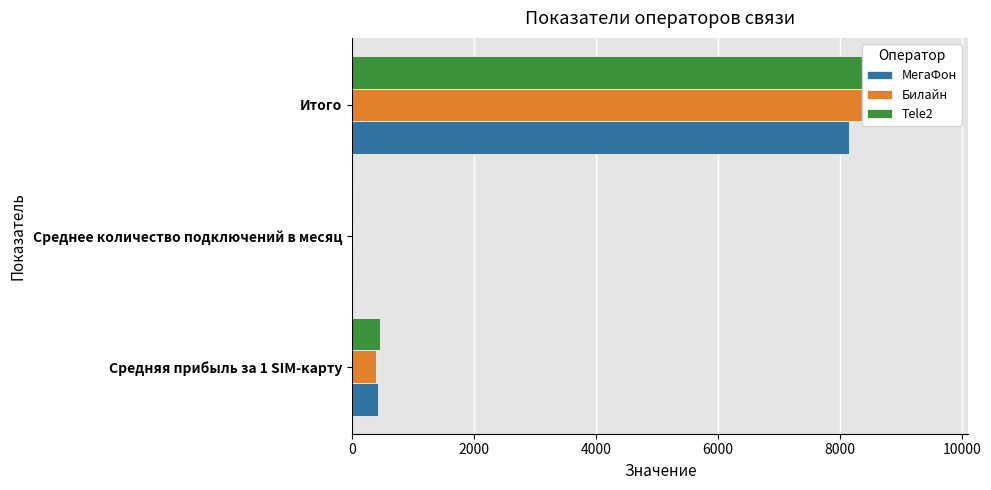

At how many categories does at least one series exceed 1854?

1